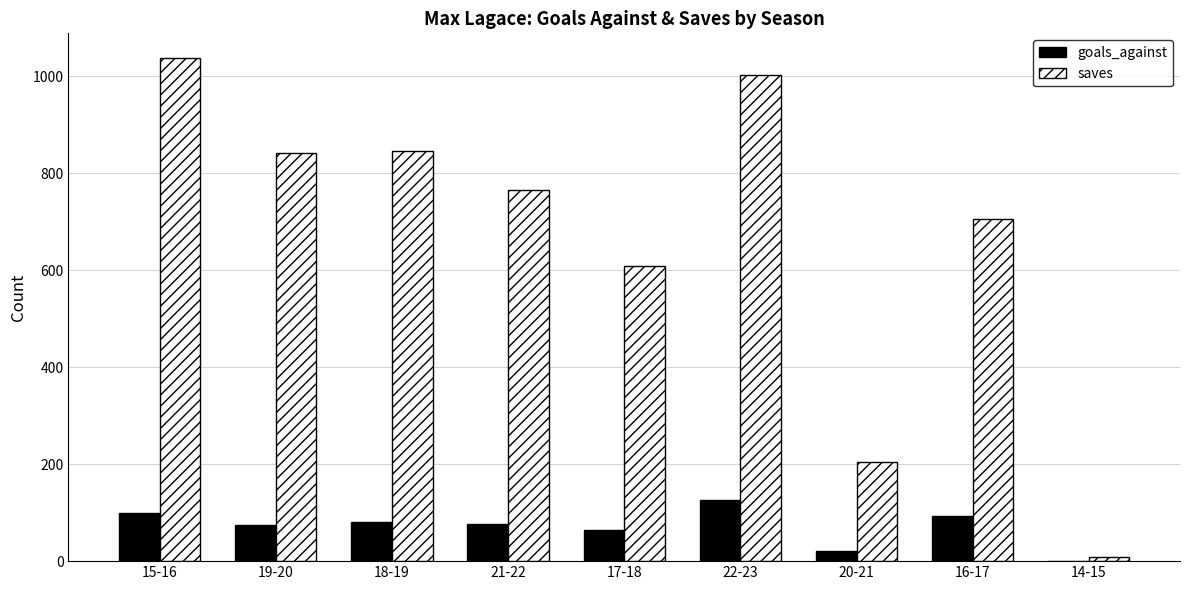

Which series changed the most between 21-22 and 20-21?

saves